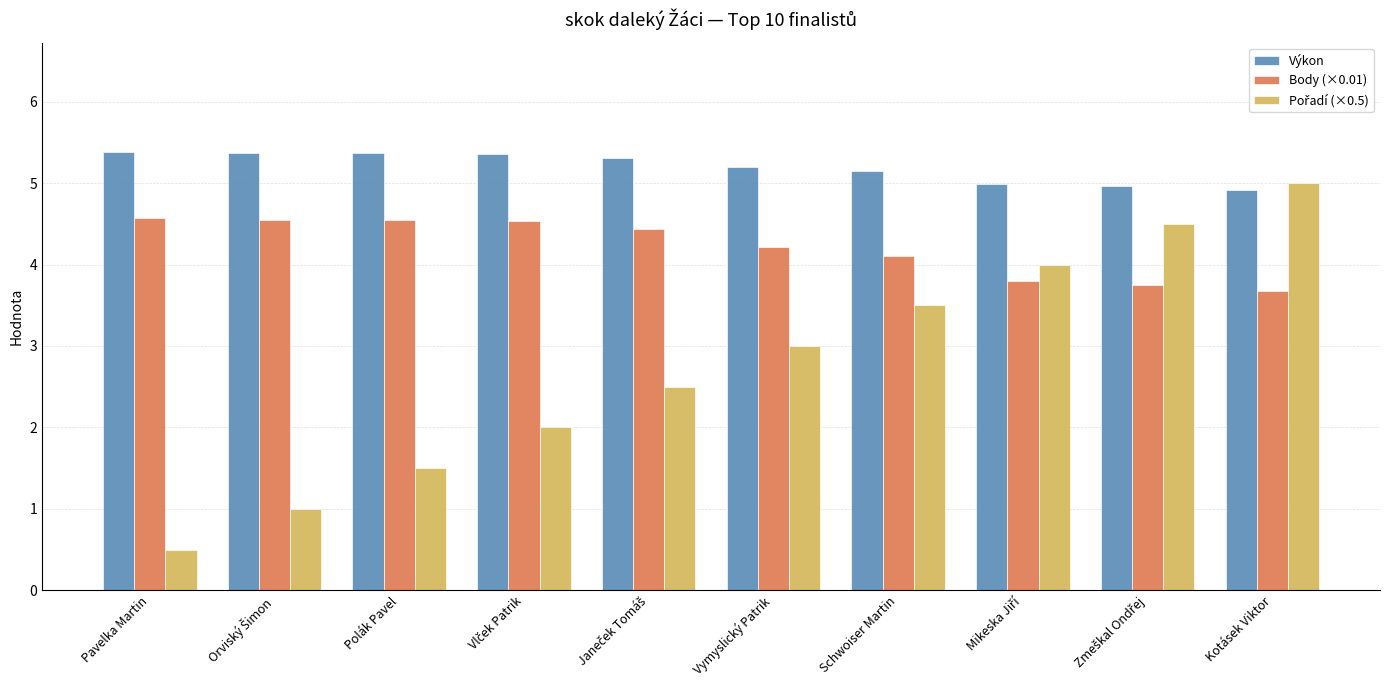

Is it true that Výkon equals 5.4 at Pavelka Martin?

True